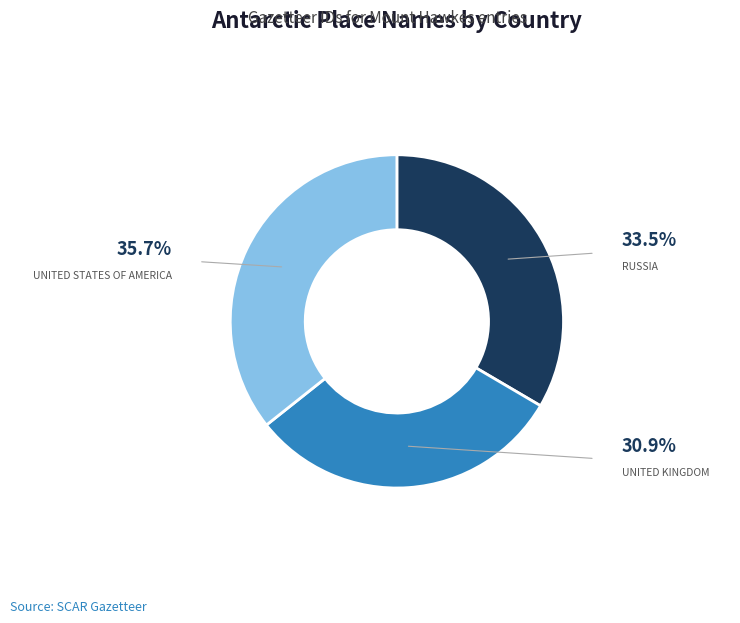

Is there any slice that represents more than half of the pie?

No